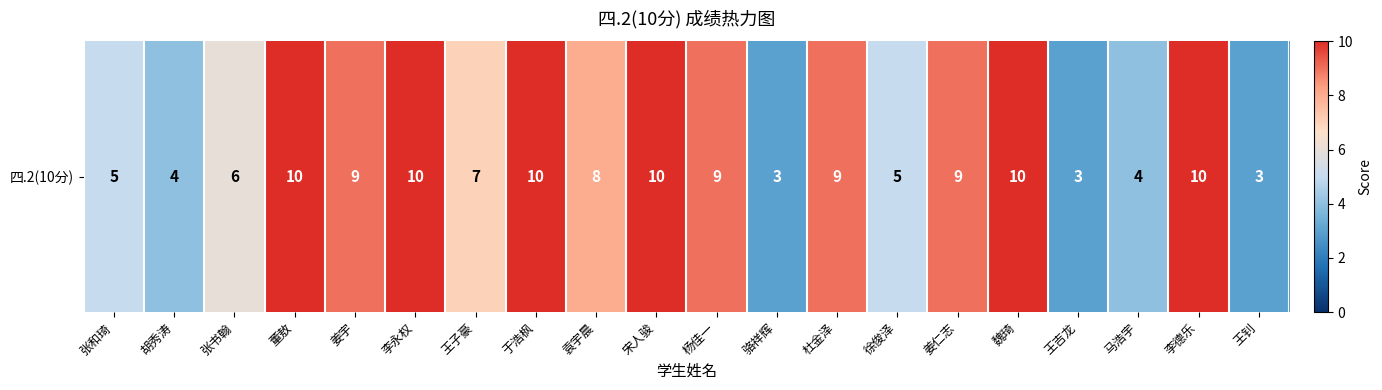

Which label corresponds to the smallest value in the chart?

骆祥辉